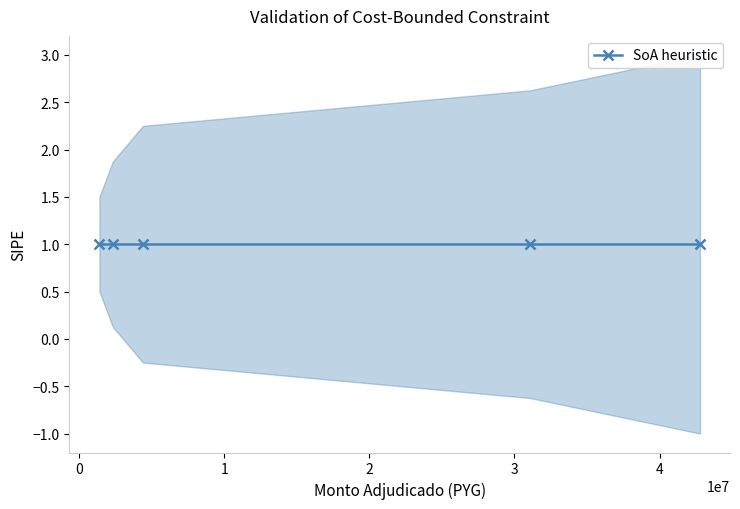

How many categories are shown in the chart?

5